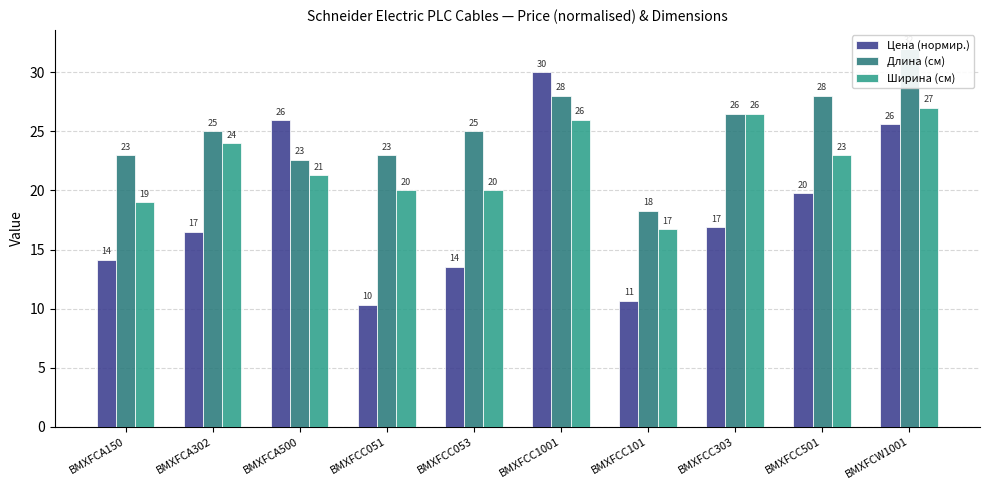

Is the value of Цена (нормир.) at BMXFCA302 greater than the value of Длина (см) at BMXFCC501?

No